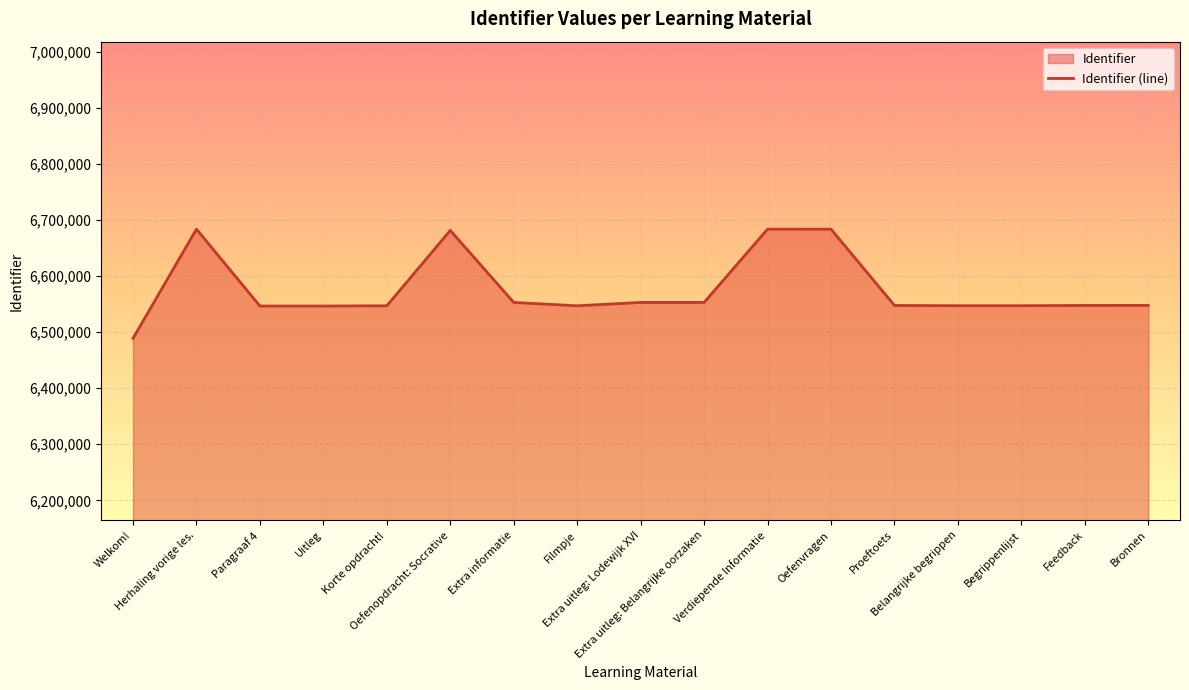

What is the greatest value displayed?

6683474